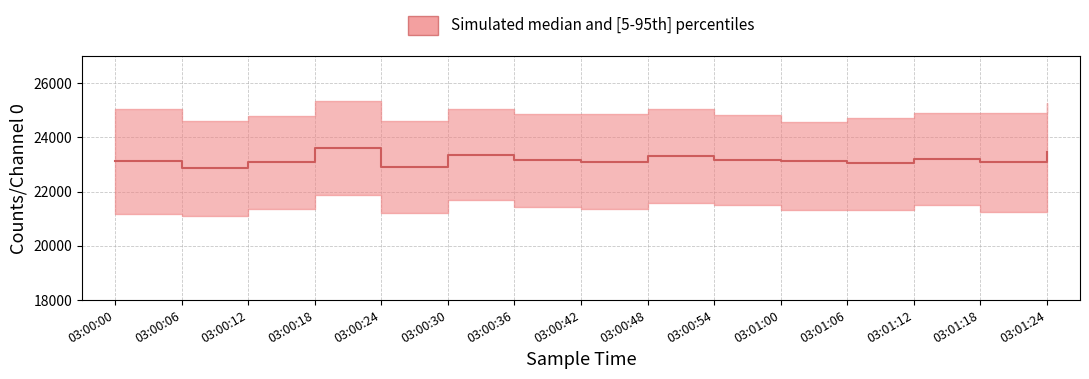

Count the number of categories in the chart.

15